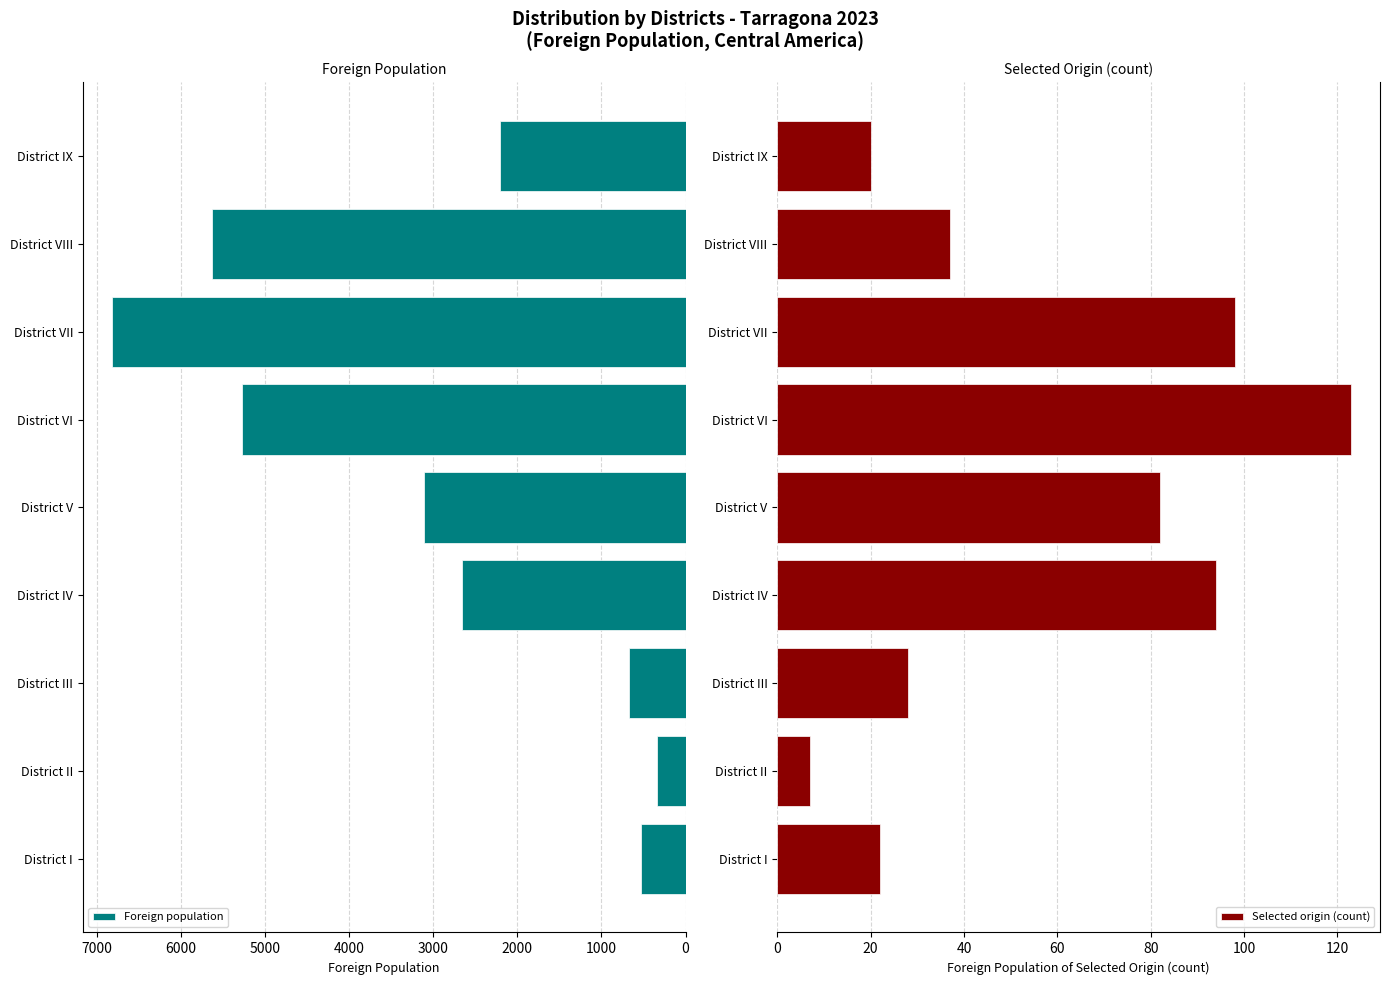

The Selected origin (count) series shows 9 at District III. True or false?

False